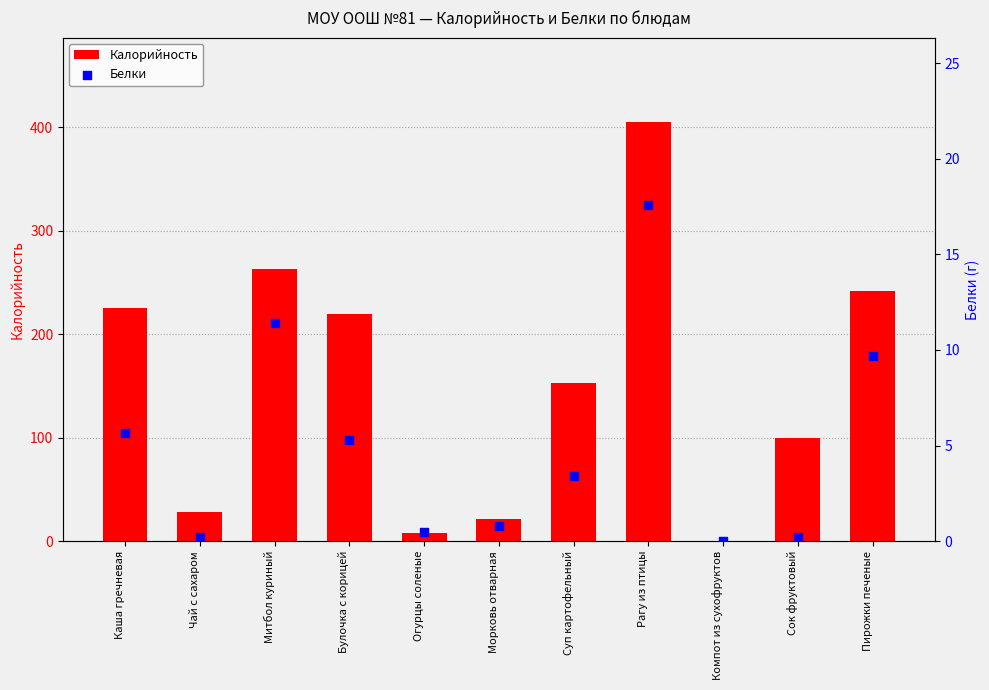

What is the total value across all series at Огурцы соленые?

8.3